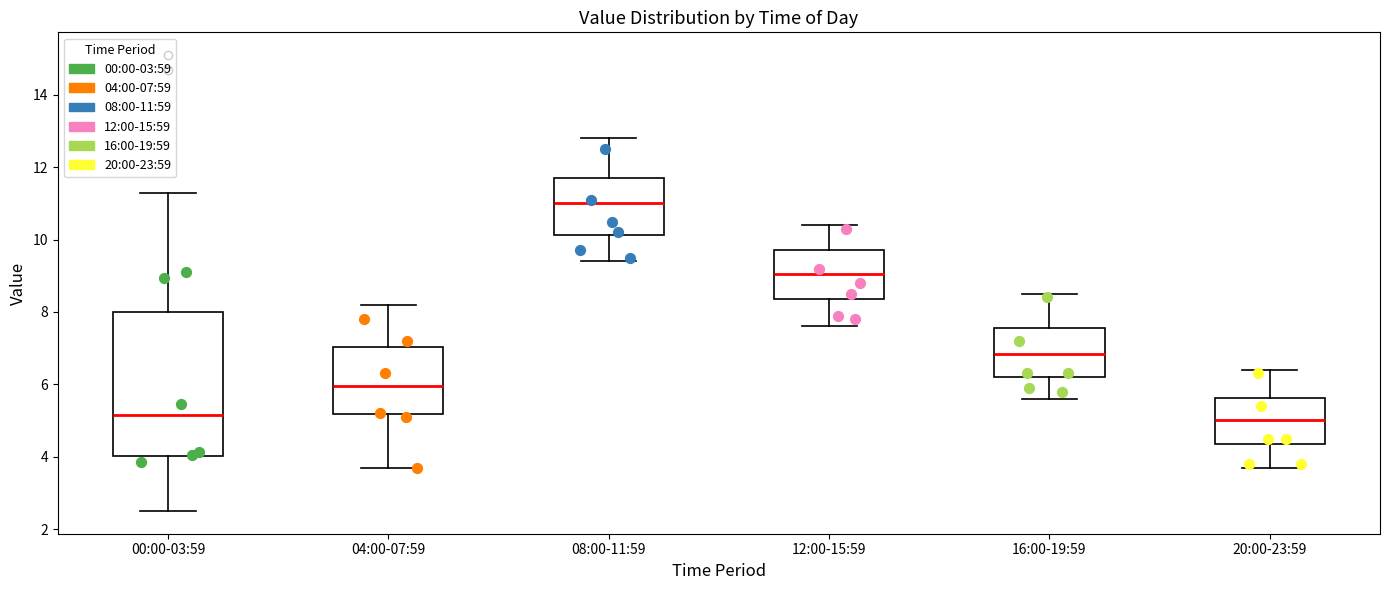

Where is the lower edge of the box for 12:00-15:59 on the y-axis? The values are not printed on the chart, so give them approximately, as read against the axis.

8.4